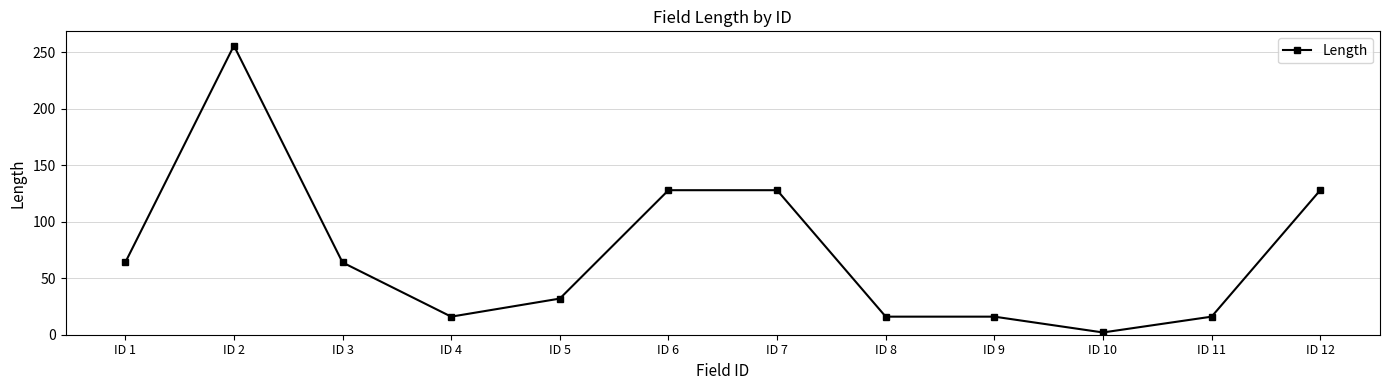

The chart shows a value of 2 at ID 10. True or false?

True